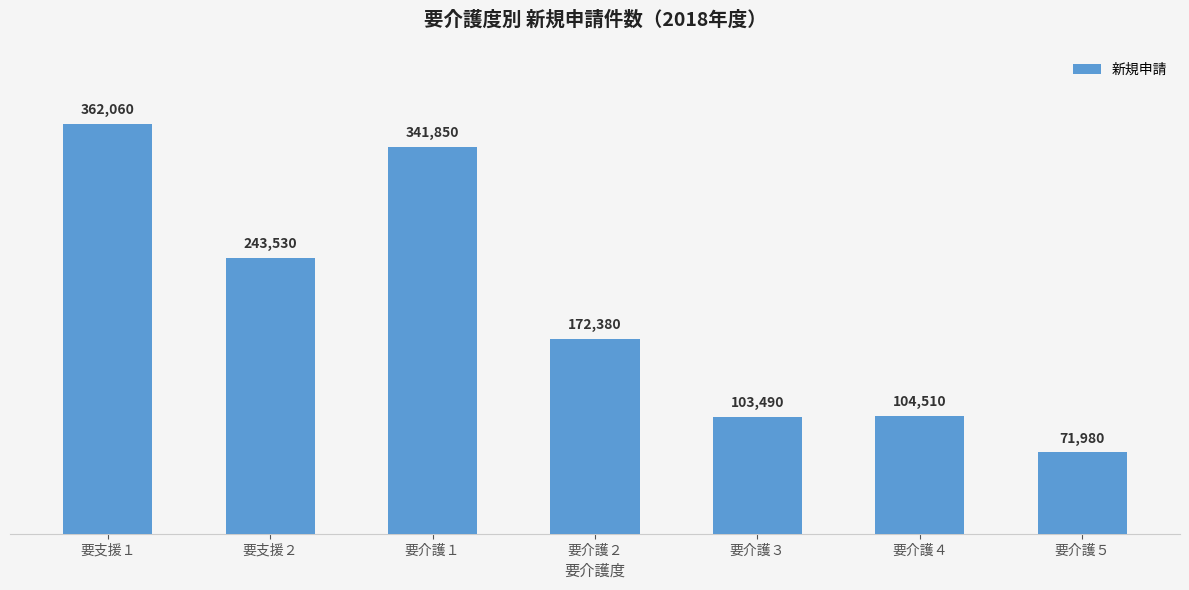

Rank the categories by value from highest to lowest.

要支援１, 要介護１, 要支援２, 要介護２, 要介護４, 要介護３, 要介護５